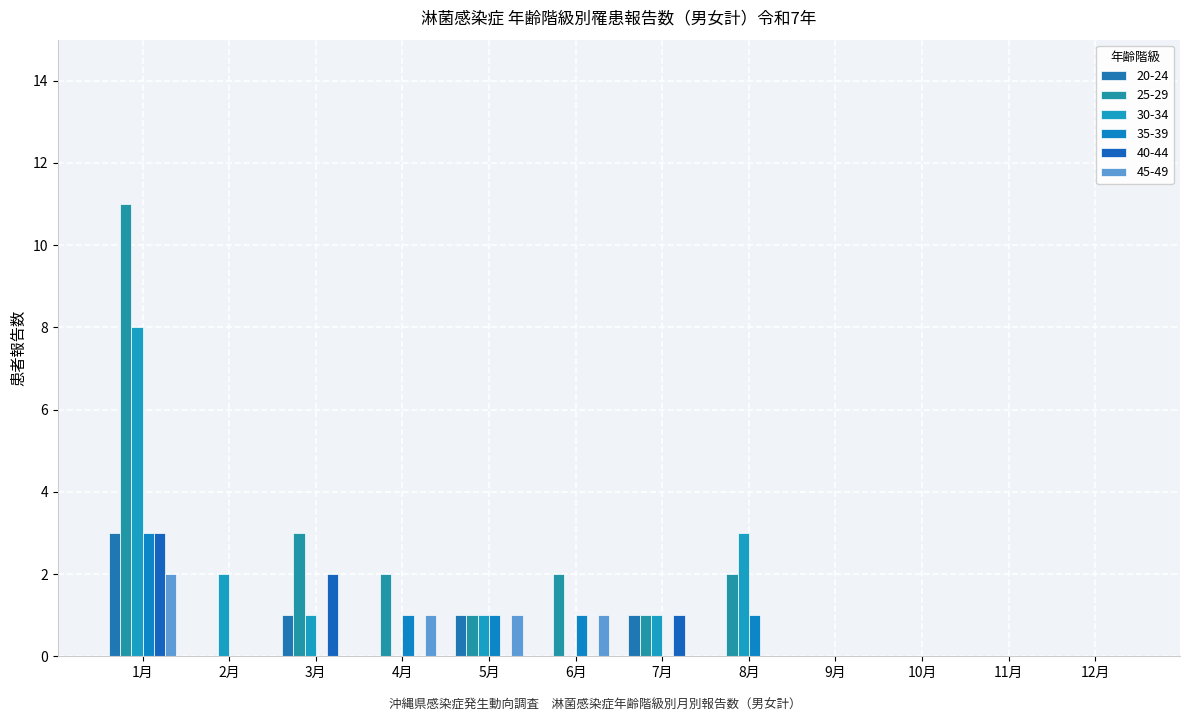

How many groups of bars are there?

12